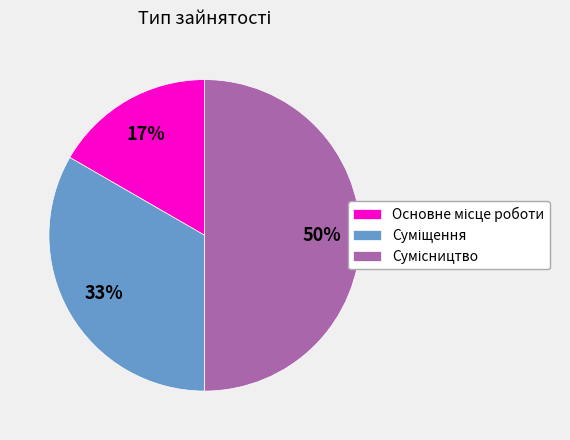

To the nearest percent, what is the difference between the largest and smallest slice percentages?

33%